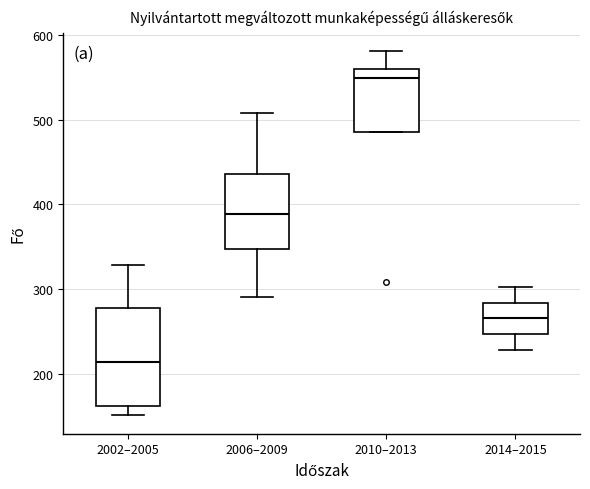

Which box is the tallest, from its lower edge to its upper edge?

2002–2005